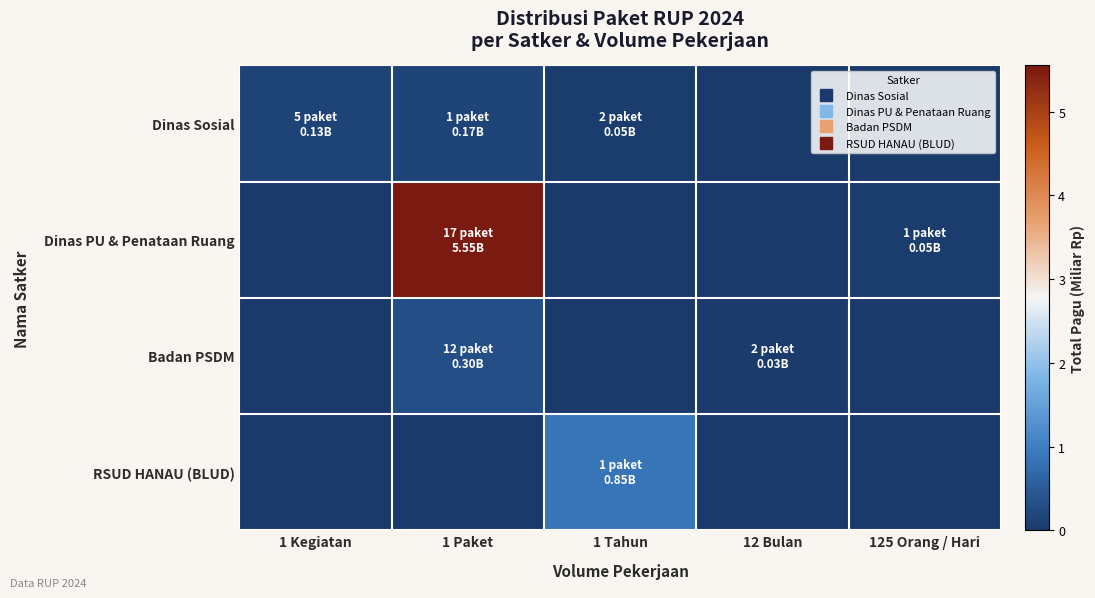

Between 125 Orang / Hari and 1 Paket, which is larger?

1 Paket